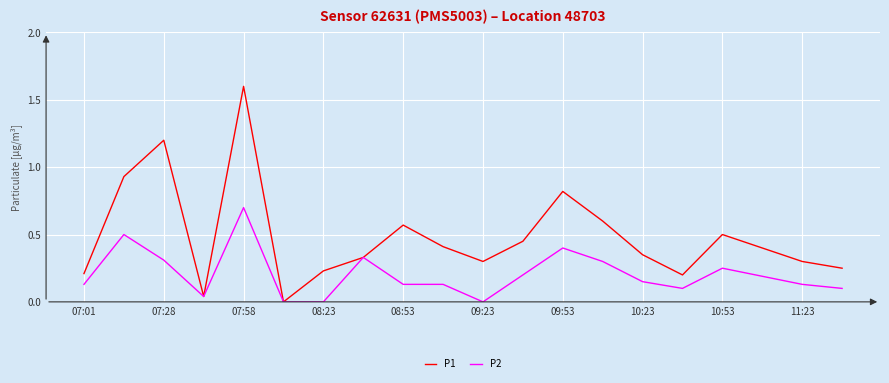

Which series has the largest range (max minus min)?

P1